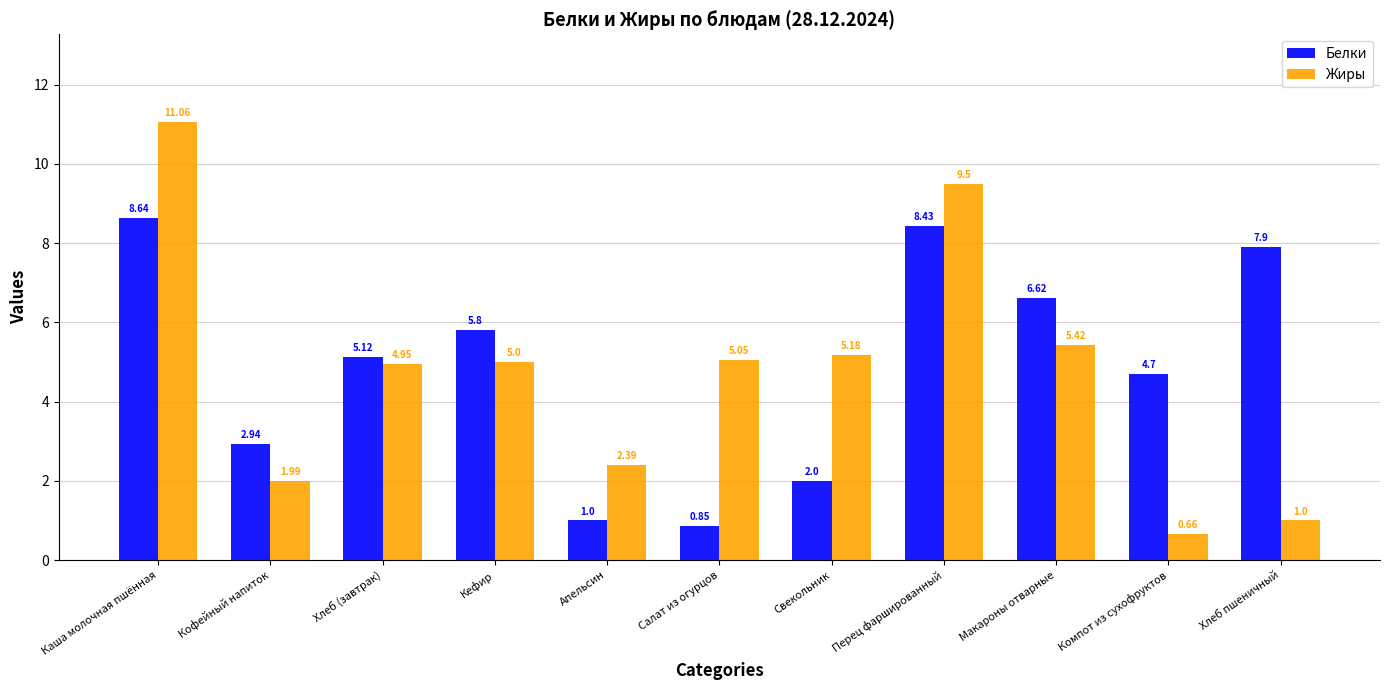

Which category has the highest value across all series?

Каша молочная пшённая